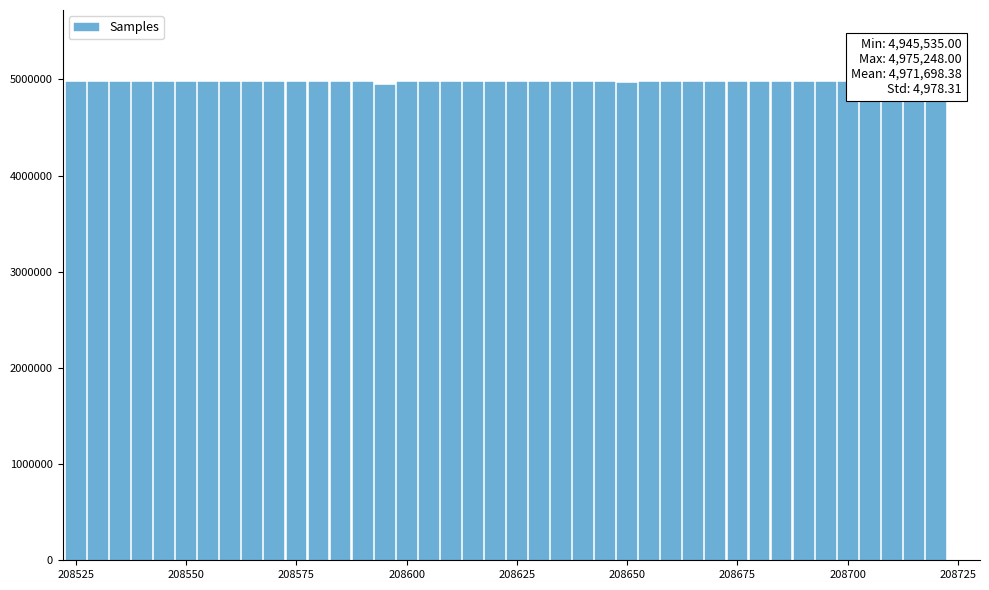

What is the average value?

4971698